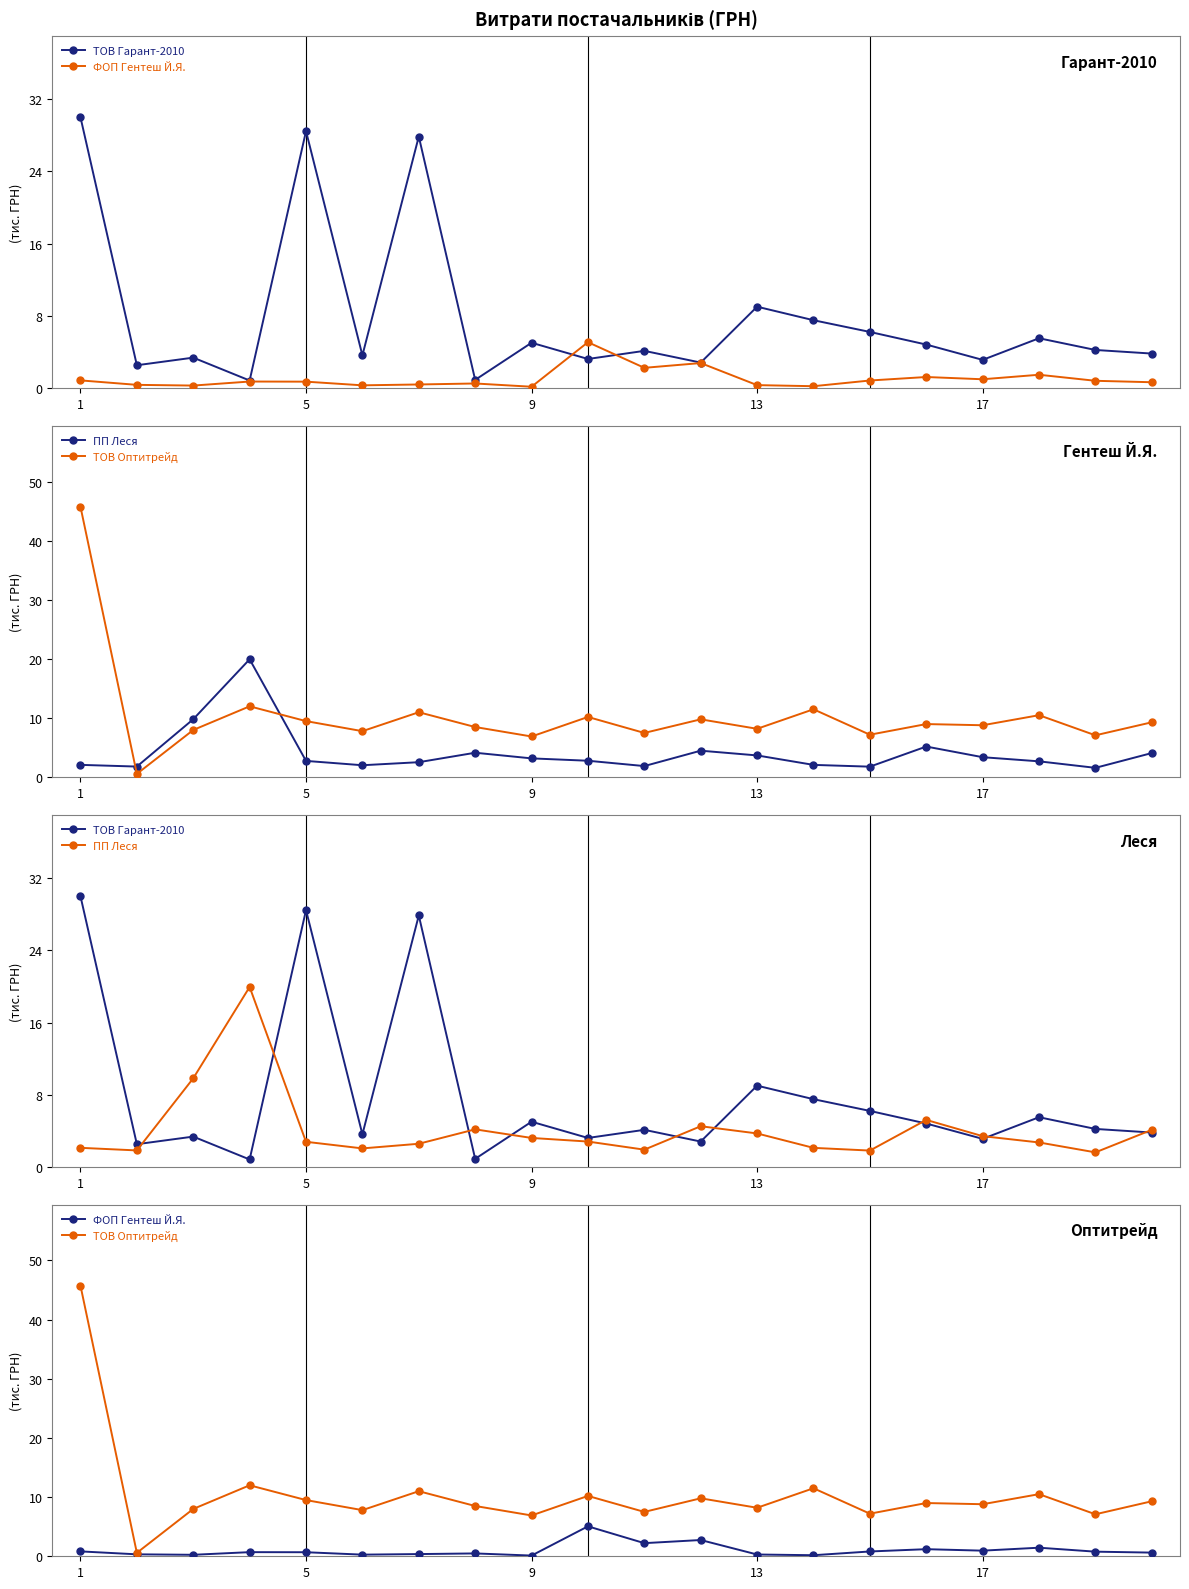

How many lines are shown in the chart?

4